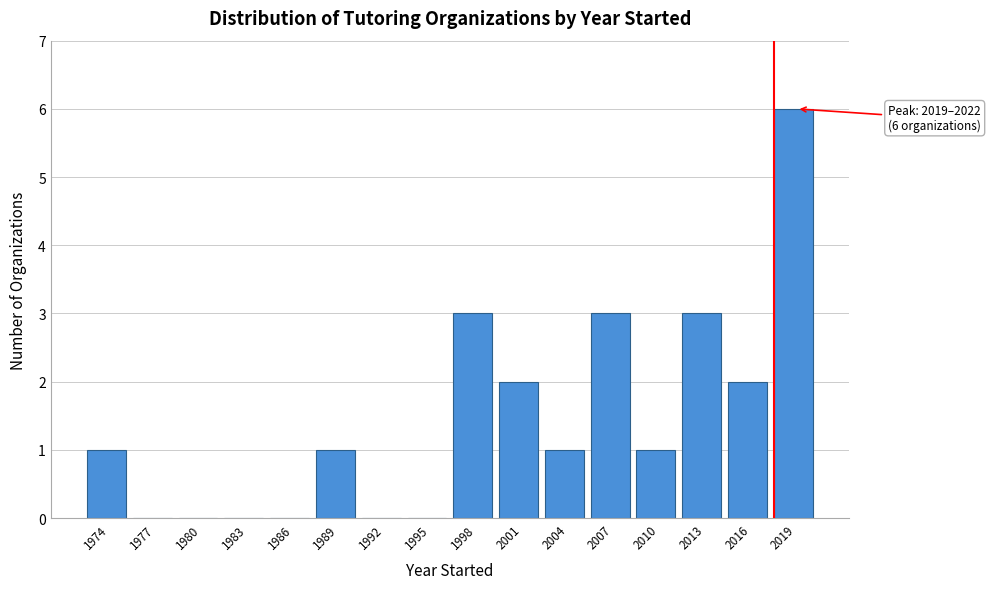

Reading left to right, what are all the values shown in this chart?

1974=1	1977=0	1980=0	1983=0	1986=0	1989=1	1992=0	1995=0	1998=3	2001=2	2004=1	2007=3	2010=1	2013=3	2016=2	2019=6